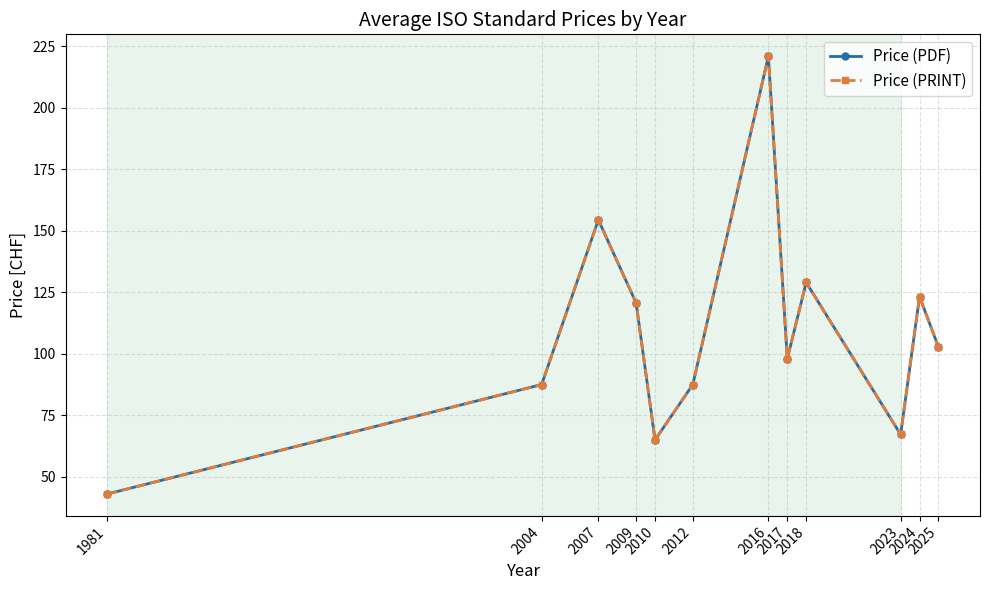

Is this an area chart (filled region under the line)?

No